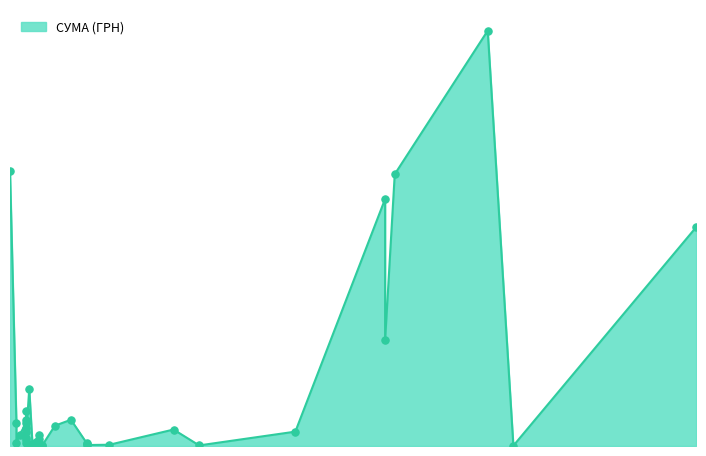

Approximately how many times larger is the value at 05.04.2016 compared to 08.04.2016?

1.6